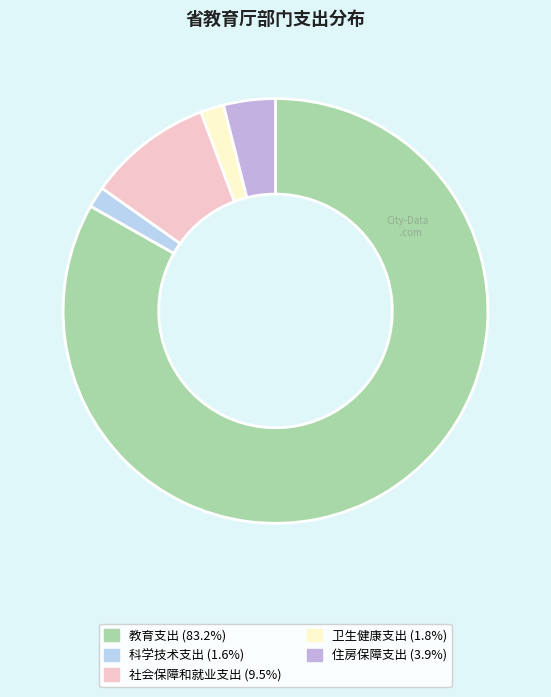

Count the number of slices in the pie.

5